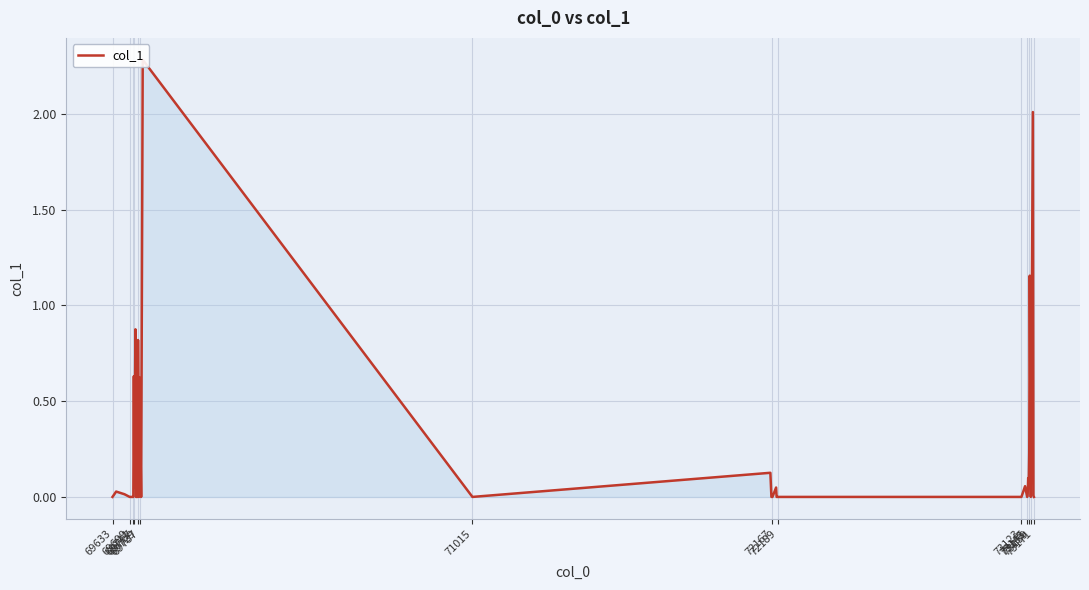

What position from the right is 69729?

36